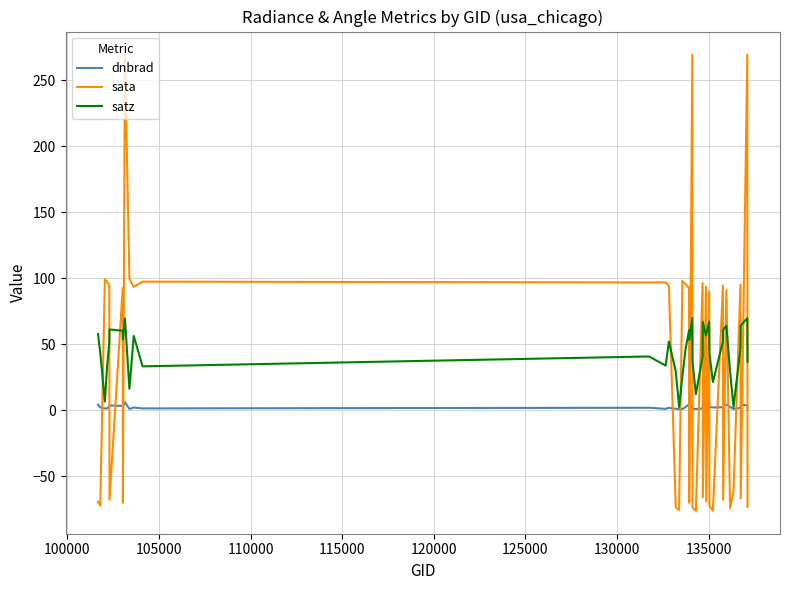

How many times do sata and dnbrad cross each other?

24